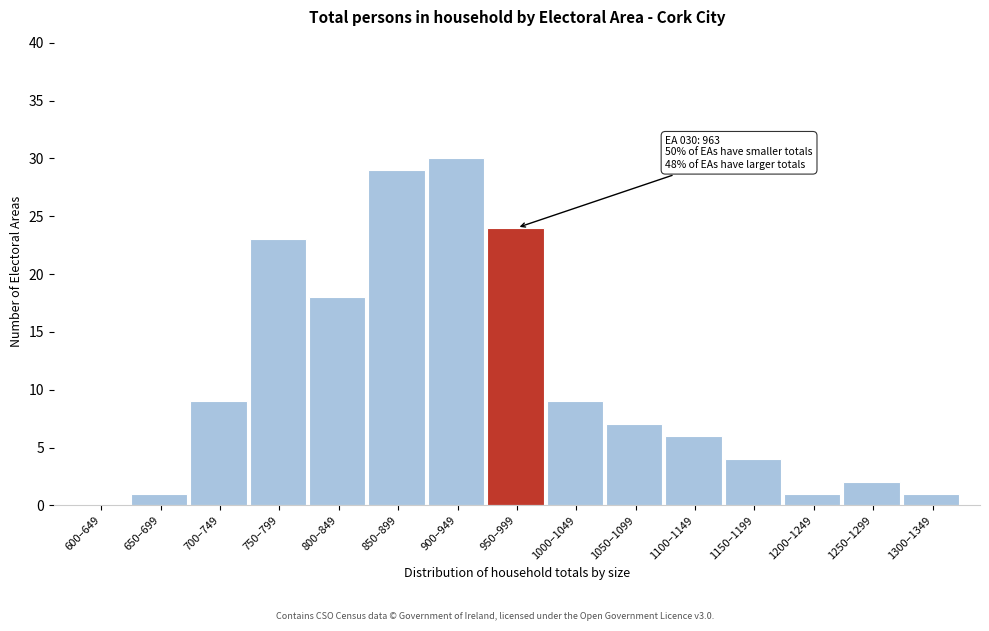

Reading right to left, what are all the values shown in this chart?

1300–1349=1	1250–1299=2	1200–1249=1	1150–1199=4	1100–1149=6	1050–1099=7	1000–1049=9	950–999=24	900–949=30	850–899=29	800–849=18	750–799=23	700–749=9	650–699=1	600–649=0